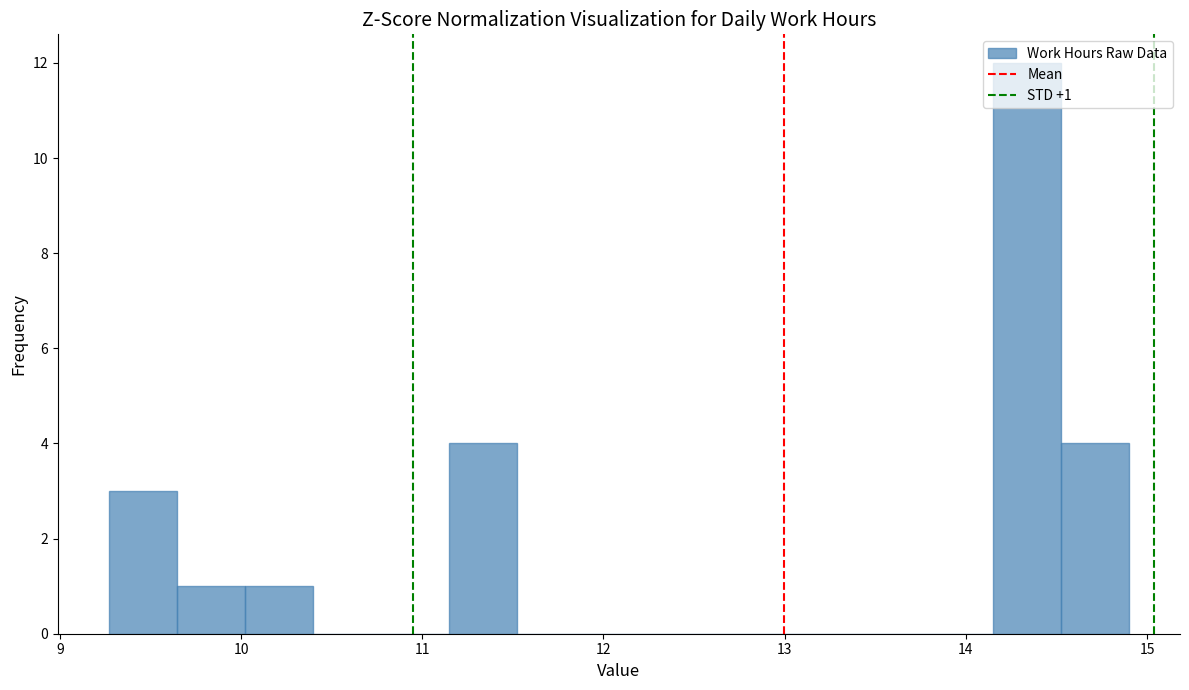

Read against the x-axis, roughly where is the centre of the tallest bar?

14.3